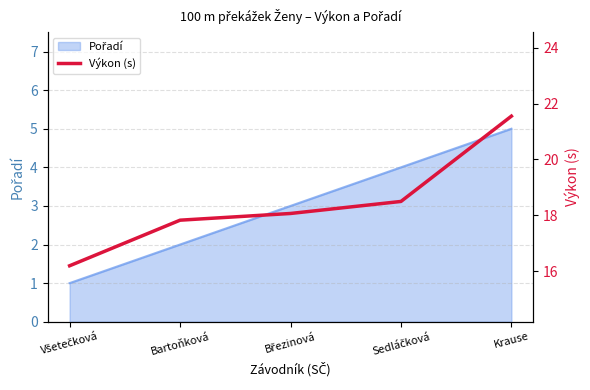

How many values exceed 18?

3